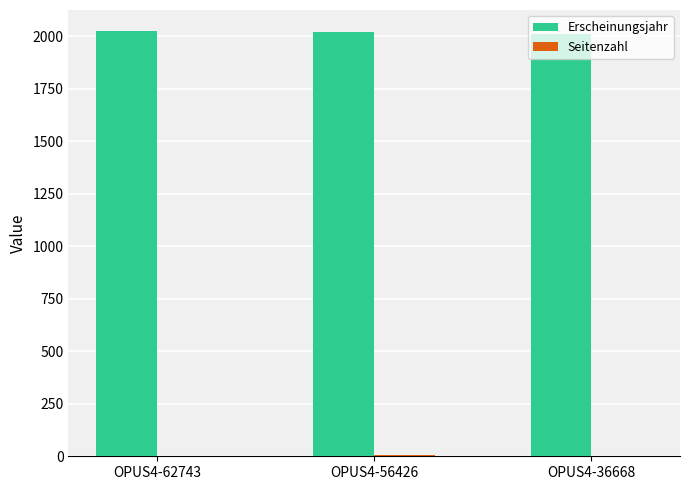

Are the bars grouped side by side (vs. stacked)?

Yes